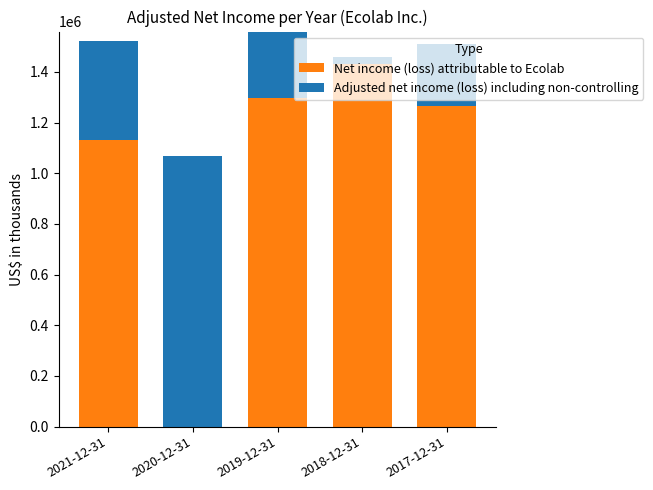

Where does the Adjusted net income (loss) including non-controlling series first go above 31200?

2021-12-31